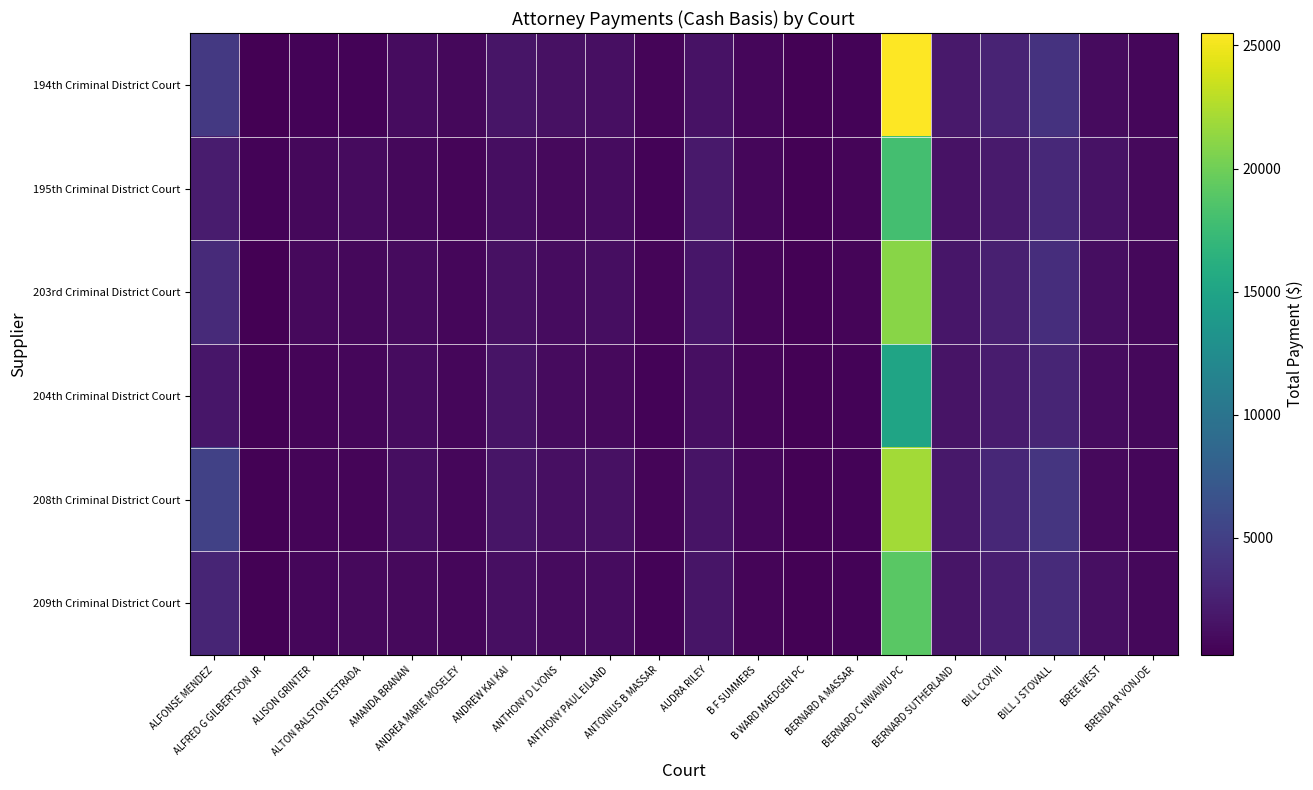

Reading right to left, transcribe all the data shown in this chart.

194th Criminal District Court: BRENDA R VONJOE=725	BREE WEST=1000	BILL J STOVALL=3900	BILL COX III=2800	BERNARD SUTHERLAND=2015	BERNARD C NWAIWU PC=25500	BERNARD A MASSAR=500	B WARD MAEDGEN PC=370	B F SUMMERS=650	AUDRA RILEY=1500	ANTONIUS B MASSAR=600	ANTHONY PAUL EILAND=1300	ANTHONY D LYONS=1350	ANDREW KAI KAI=1650	ANDREA MARIE MOSELEY=775	AMANDA BRANAN=1100	ALTON RALSTON ESTRADA=500	ALISON GRINTER=500	ALFRED G GILBERTSON JR=300	ALFONSE MENDEZ=4400
195th Criminal District Court: BRENDA R VONJOE=900	BREE WEST=1500	BILL J STOVALL=3200	BILL COX III=2100	BERNARD SUTHERLAND=1500	BERNARD C NWAIWU PC=18000	BERNARD A MASSAR=600	B WARD MAEDGEN PC=440	B F SUMMERS=700	AUDRA RILEY=2000	ANTONIUS B MASSAR=500	ANTHONY PAUL EILAND=1100	ANTHONY D LYONS=900	ANDREW KAI KAI=1200	ANDREA MARIE MOSELEY=600	AMANDA BRANAN=800	ALTON RALSTON ESTRADA=1000	ALISON GRINTER=750	ALFRED G GILBERTSON JR=450	ALFONSE MENDEZ=2200
203rd Criminal District Court: BRENDA R VONJOE=810	BREE WEST=1200	BILL J STOVALL=3600	BILL COX III=2500	BERNARD SUTHERLAND=1800	BERNARD C NWAIWU PC=21000	BERNARD A MASSAR=550	B WARD MAEDGEN PC=410	B F SUMMERS=580	AUDRA RILEY=1800	ANTONIUS B MASSAR=550	ANTHONY PAUL EILAND=1200	ANTHONY D LYONS=1100	ANDREW KAI KAI=1400	ANDREA MARIE MOSELEY=700	AMANDA BRANAN=950	ALTON RALSTON ESTRADA=800	ALISON GRINTER=900	ALFRED G GILBERTSON JR=250	ALFONSE MENDEZ=3300
204th Criminal District Court: BRENDA R VONJOE=760	BREE WEST=1100	BILL J STOVALL=2900	BILL COX III=2200	BERNARD SUTHERLAND=1600	BERNARD C NWAIWU PC=15000	BERNARD A MASSAR=520	B WARD MAEDGEN PC=390	B F SUMMERS=620	AUDRA RILEY=1300	ANTONIUS B MASSAR=480	ANTHONY PAUL EILAND=900	ANTHONY D LYONS=1000	ANDREW KAI KAI=1550	ANDREA MARIE MOSELEY=650	AMANDA BRANAN=1050	ALTON RALSTON ESTRADA=700	ALISON GRINTER=600	ALFRED G GILBERTSON JR=400	ALFONSE MENDEZ=1800
208th Criminal District Court: BRENDA R VONJOE=700	BREE WEST=900	BILL J STOVALL=4100	BILL COX III=3100	BERNARD SUTHERLAND=1900	BERNARD C NWAIWU PC=22000	BERNARD A MASSAR=480	B WARD MAEDGEN PC=380	B F SUMMERS=680	AUDRA RILEY=1600	ANTONIUS B MASSAR=580	ANTHONY PAUL EILAND=1400	ANTHONY D LYONS=1250	ANDREW KAI KAI=1700	ANDREA MARIE MOSELEY=720	AMANDA BRANAN=1200	ALTON RALSTON ESTRADA=600	ALISON GRINTER=550	ALFRED G GILBERTSON JR=350	ALFONSE MENDEZ=5100
209th Criminal District Court: BRENDA R VONJOE=780	BREE WEST=1300	BILL J STOVALL=3400	BILL COX III=2400	BERNARD SUTHERLAND=1700	BERNARD C NWAIWU PC=19000	BERNARD A MASSAR=510	B WARD MAEDGEN PC=360	B F SUMMERS=640	AUDRA RILEY=1700	ANTONIUS B MASSAR=510	ANTHONY PAUL EILAND=1050	ANTHONY D LYONS=980	ANDREW KAI KAI=1300	ANDREA MARIE MOSELEY=660	AMANDA BRANAN=880	ALTON RALSTON ESTRADA=900	ALISON GRINTER=700	ALFRED G GILBERTSON JR=420	ALFONSE MENDEZ=2900